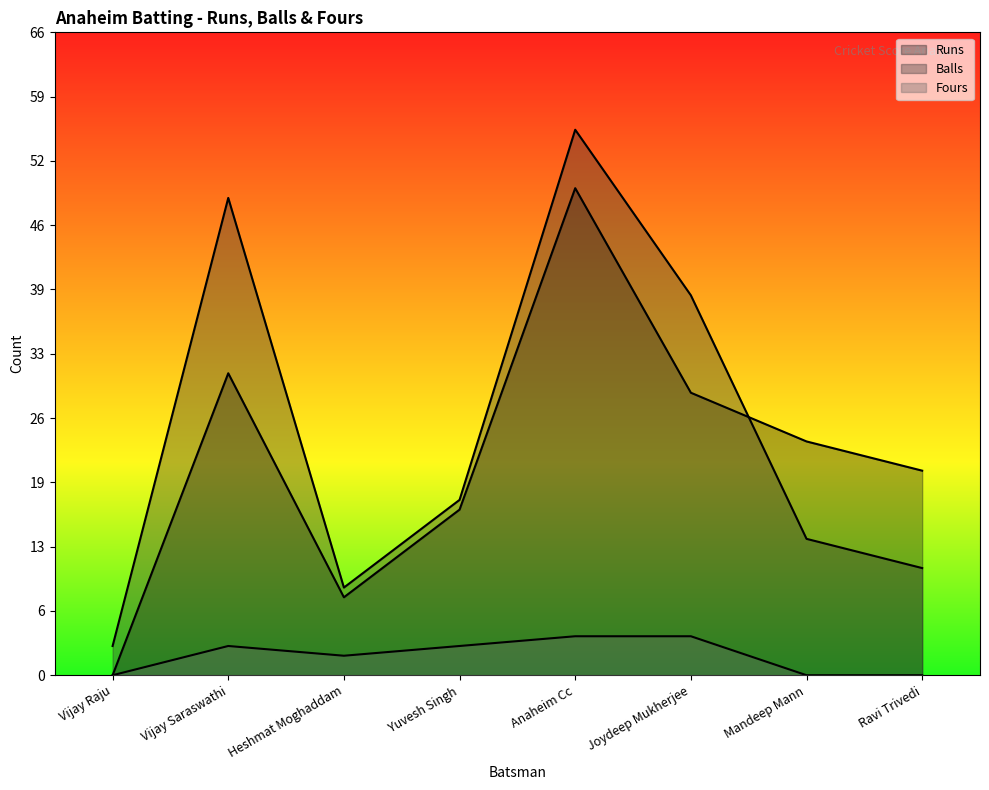

Does the chart display data point markers on the line(s)?

No